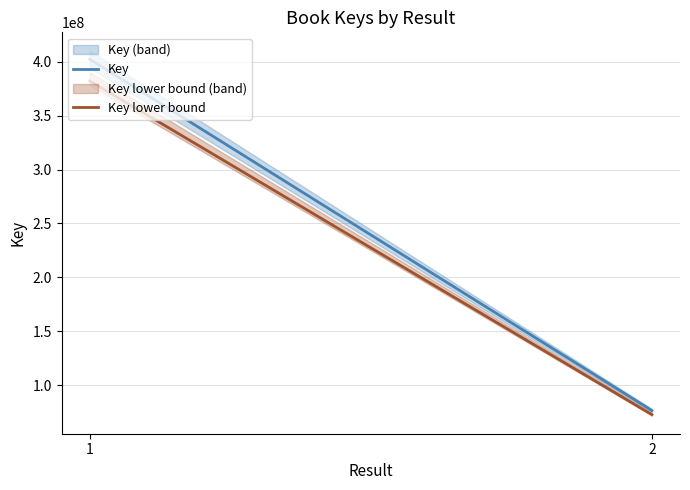

Does the chart have visible grid lines?

Yes